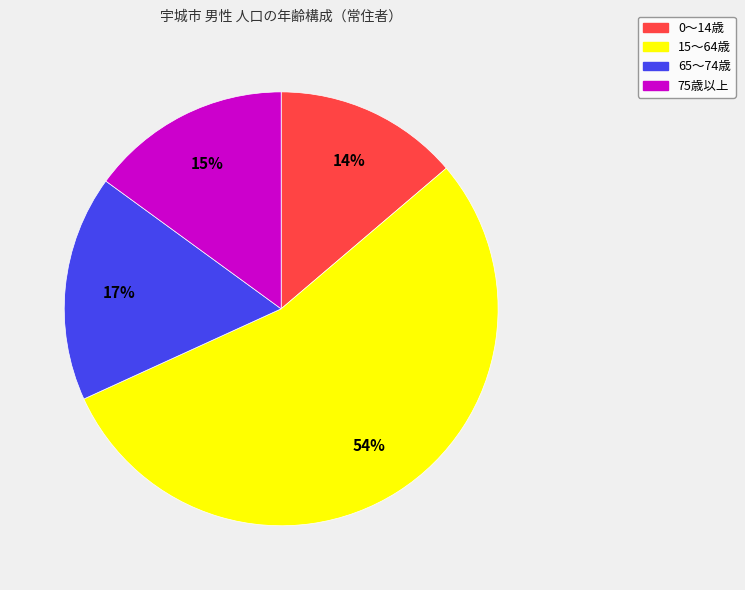

How many segments does this pie chart have?

4